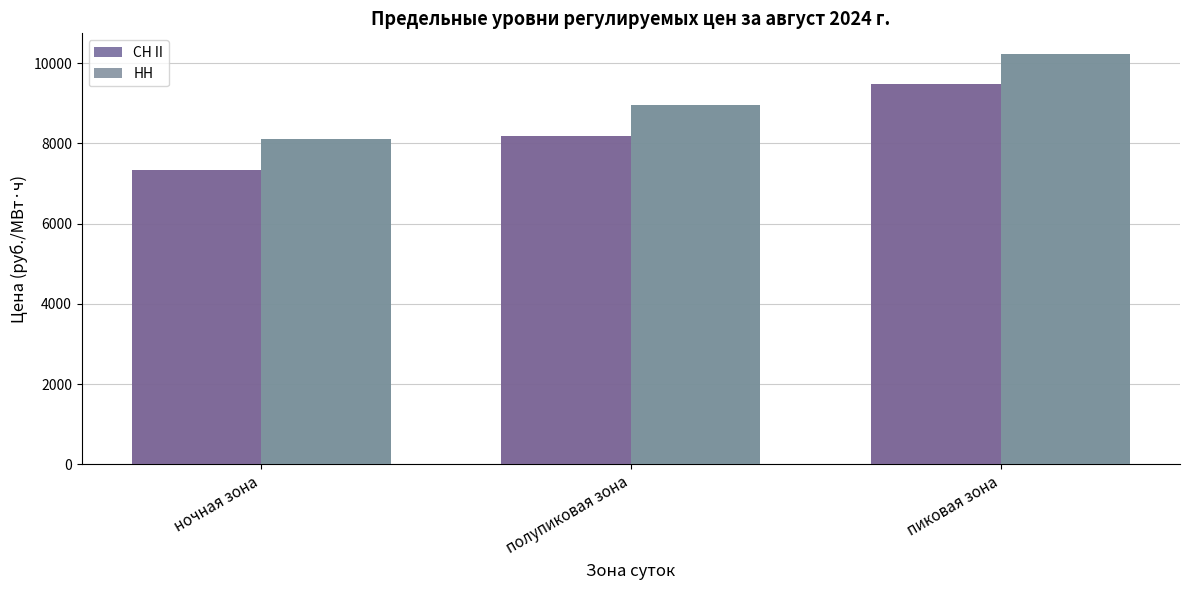

List the series in order of their overall mean, lowest first.

СН II, НН